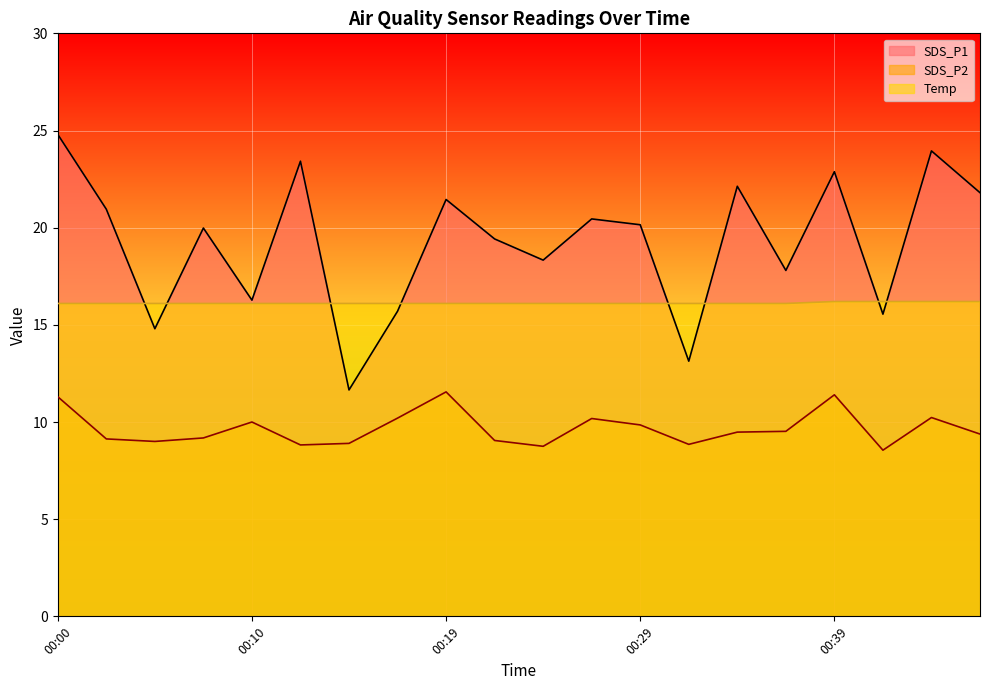

Is it true that Temp equals 16.1 at 00:07?

True